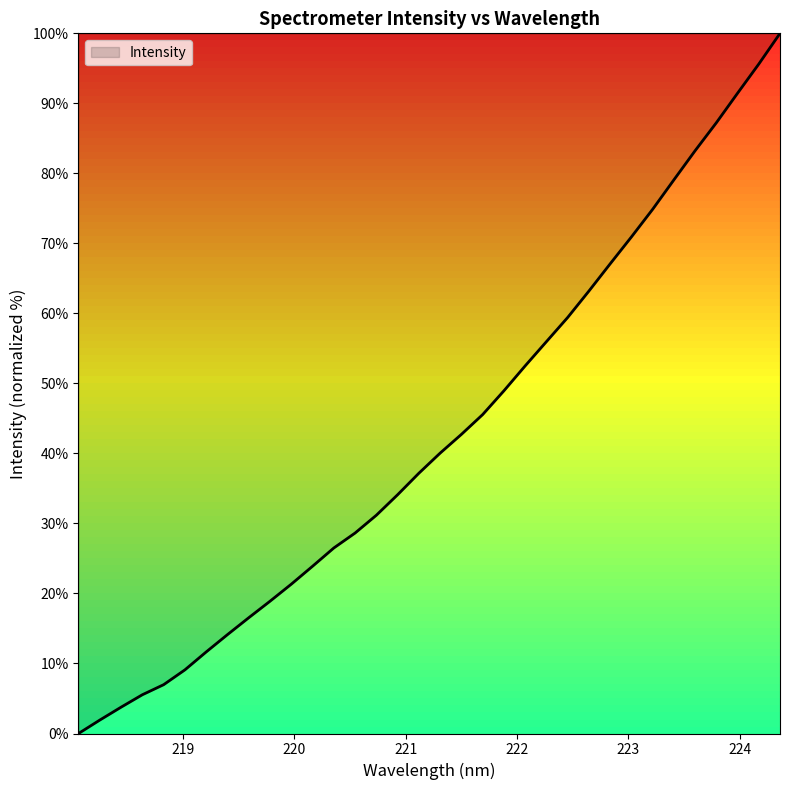

How many lines are shown in the chart?

1